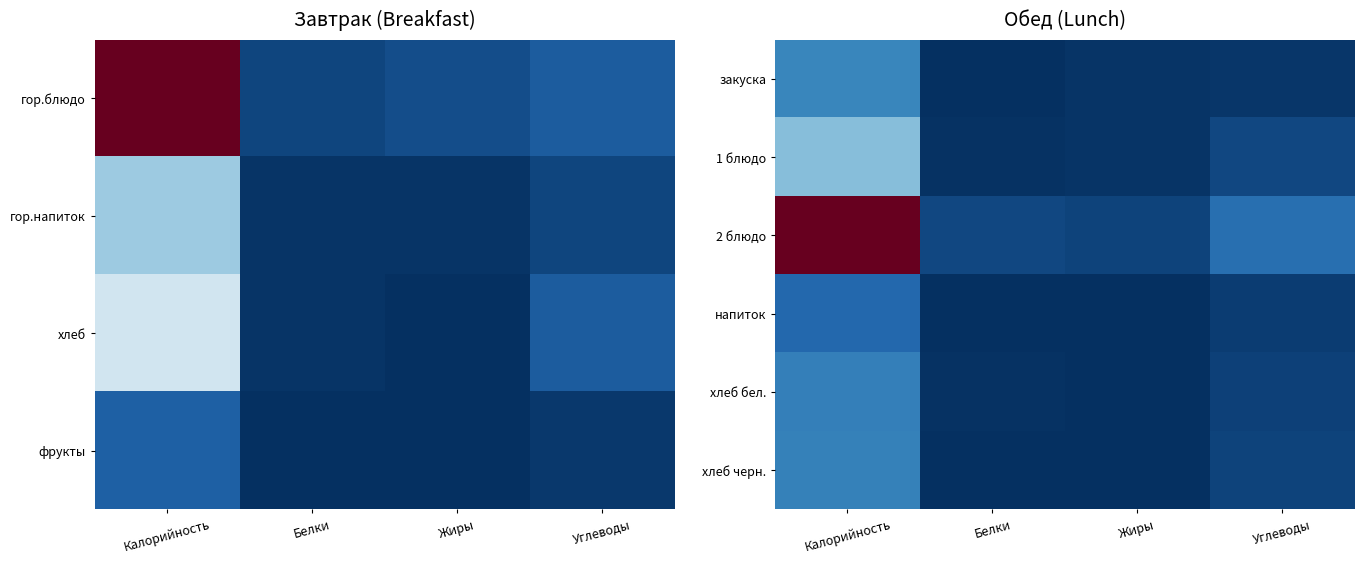

Which series changed the most between Белки and Жиры?

закуска